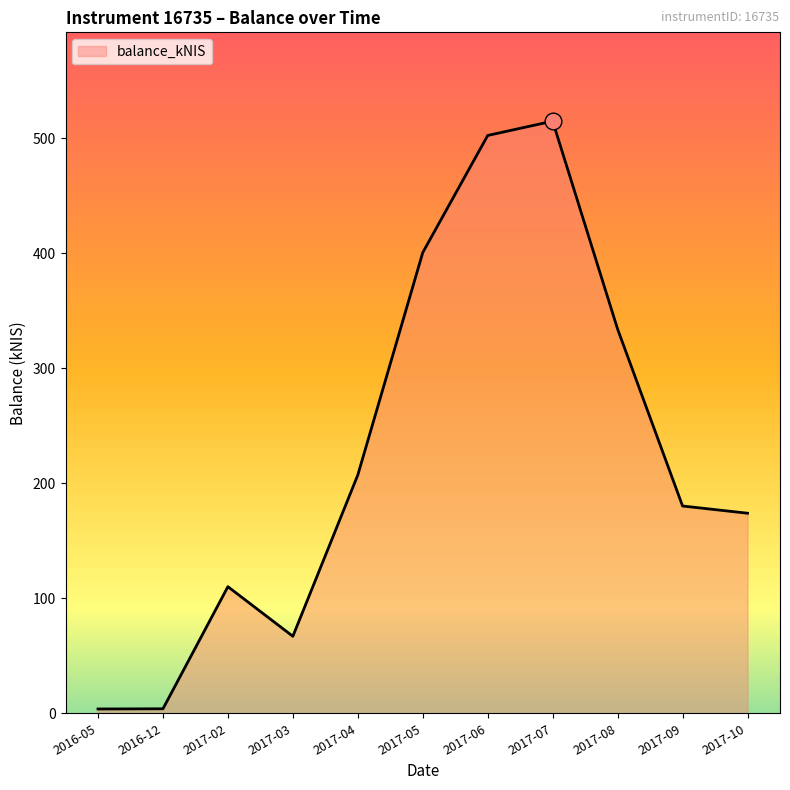

At which category does the chart reach its peak across all series?

2017-07